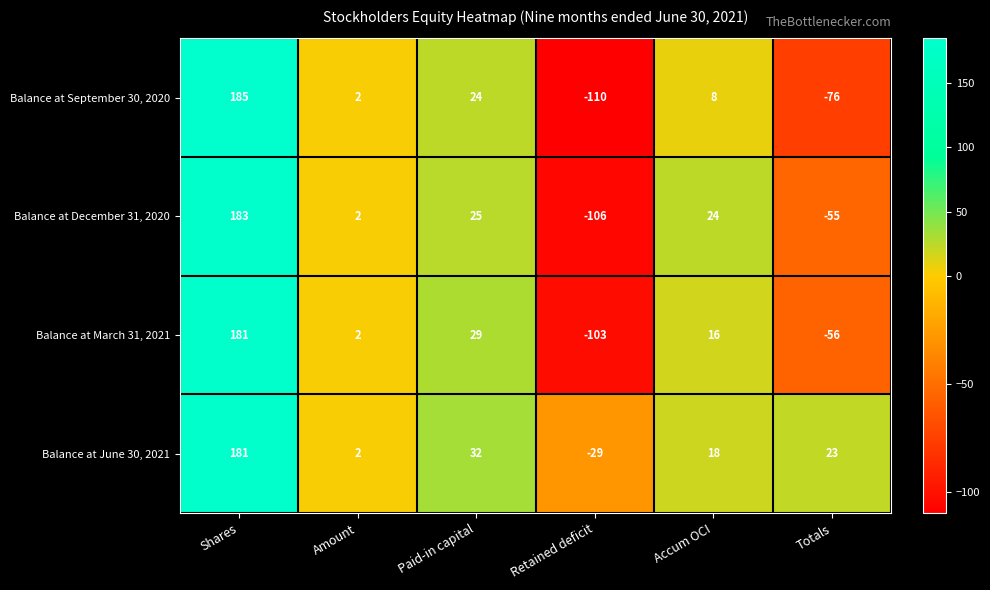

What is the minimum value shown in the chart?

-110